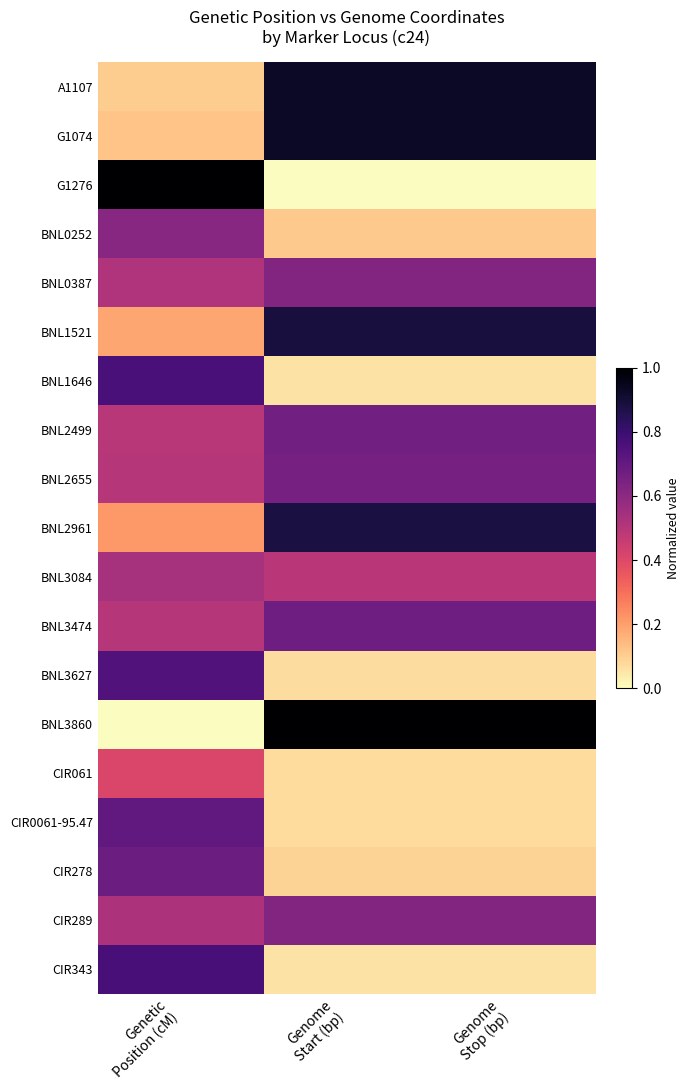

Count the number of data series in this chart.

19